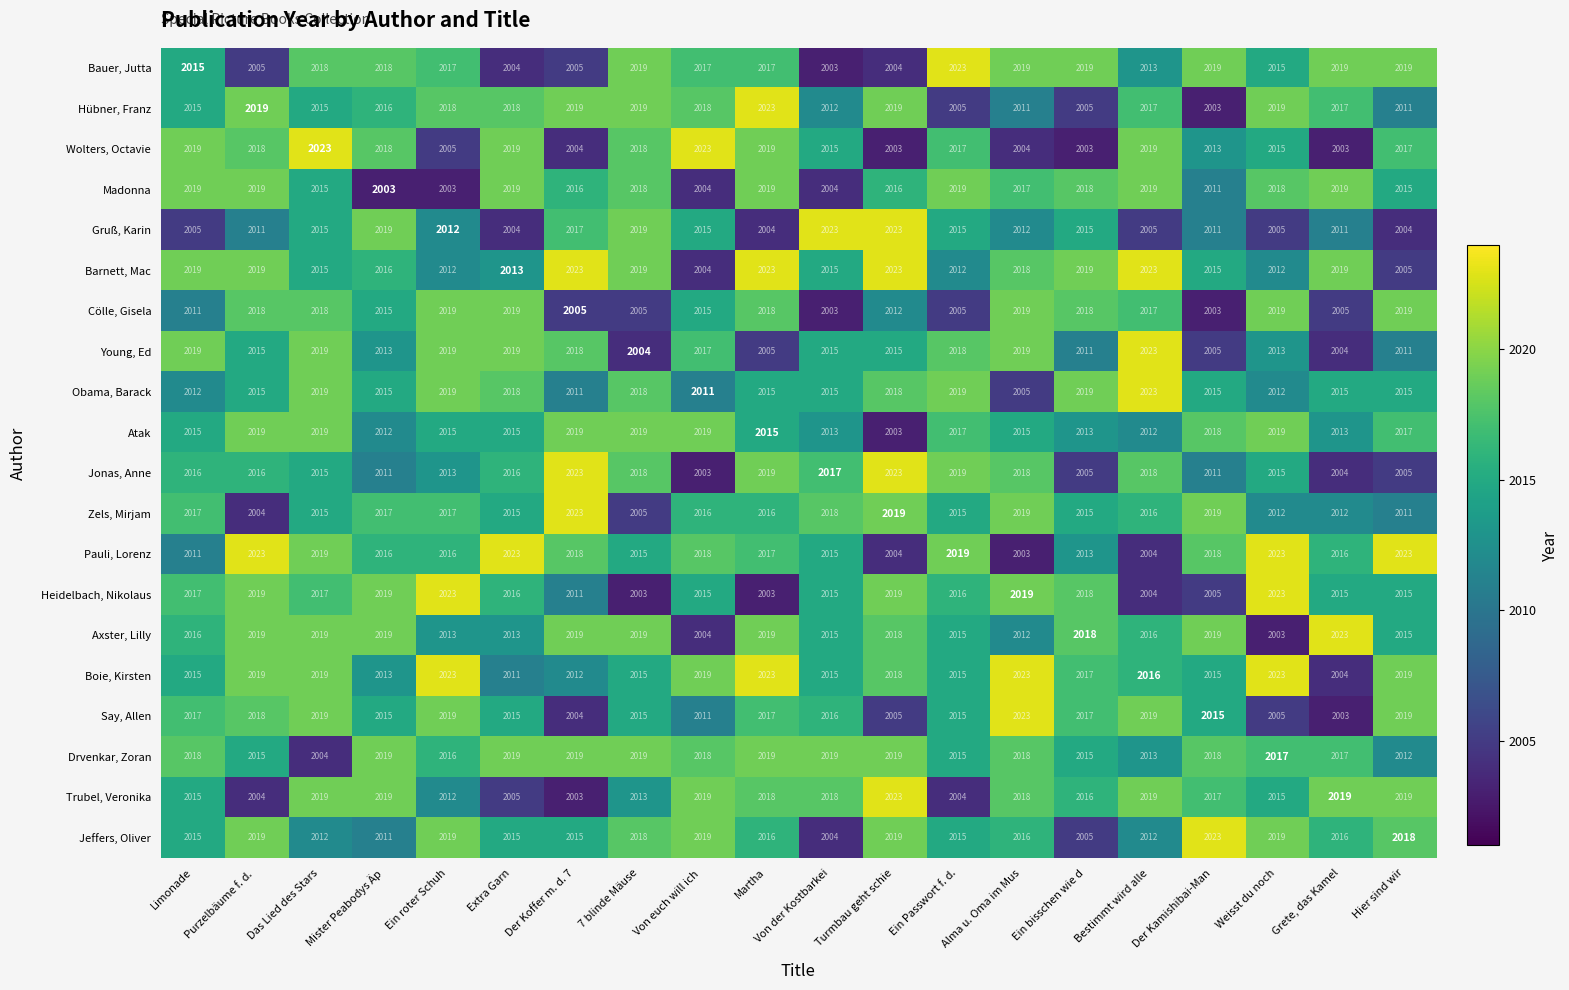

What is the difference between the maximum and minimum values in the Trubel, Veronika series?

20